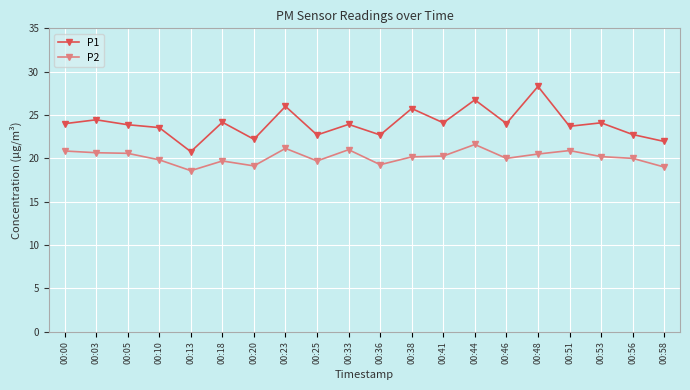

Count the number of categories in the chart.

20